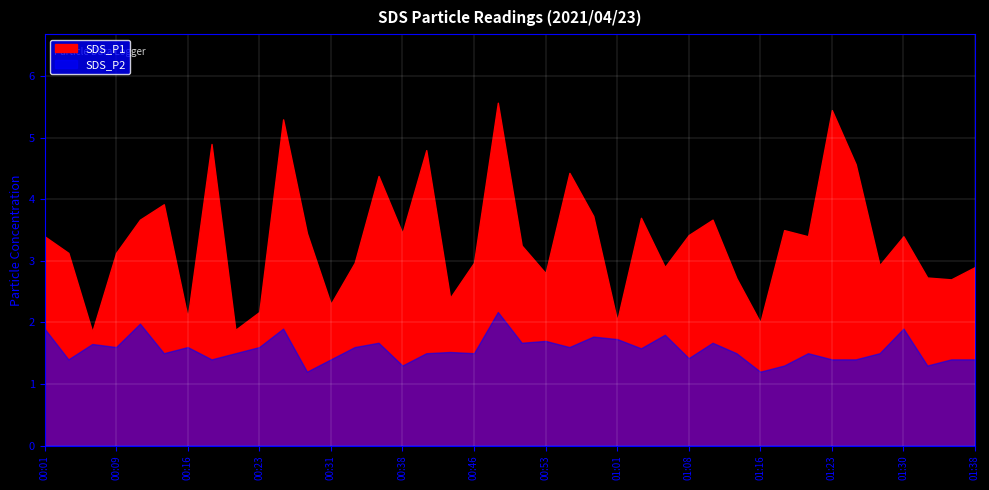

At 01:35, list the series in order from smallest to largest.

SDS_P2, SDS_P1